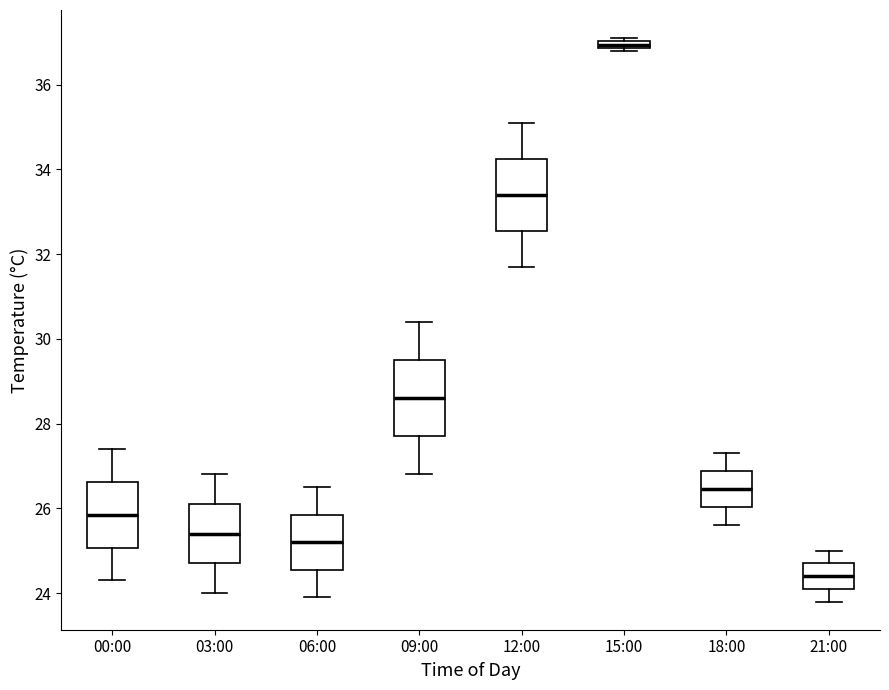

Where does the upper whisker of the box for 09:00 end on the y-axis? The values are not printed on the chart, so give them approximately, as read against the axis.

30.4